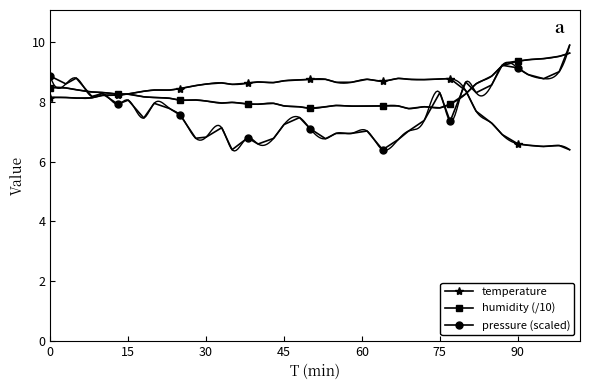

What is the maximum value for pressure (scaled)?

9.9